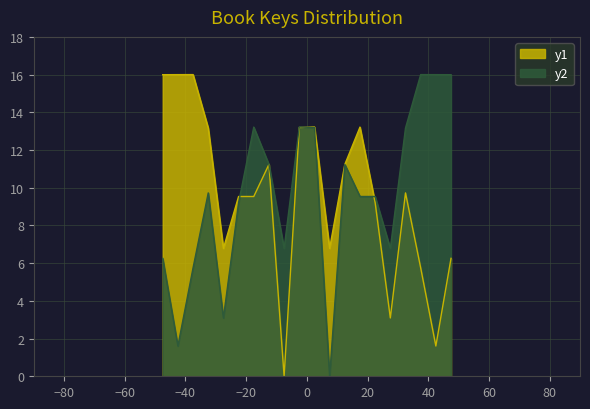

What are all the series names shown in the legend?

y1, y2